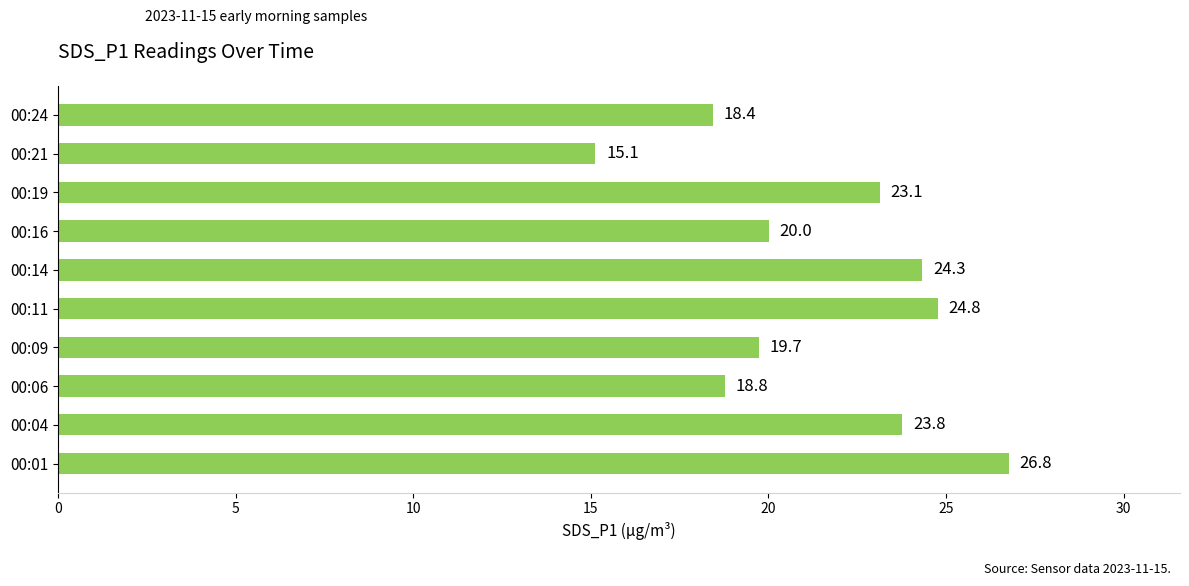

Does the chart contain stacked bars?

No